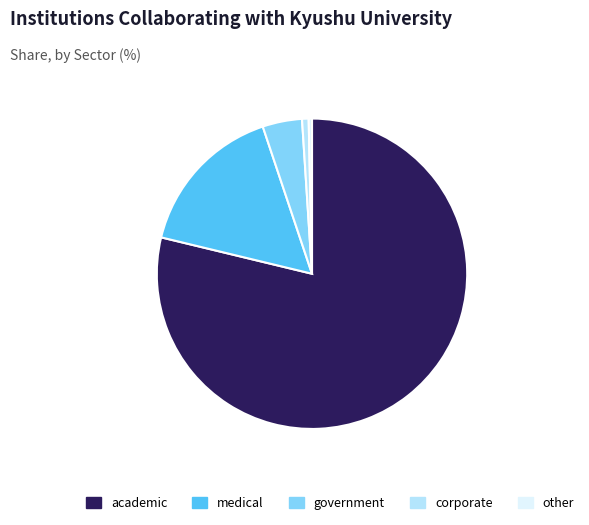

What is the majority slice?

academic